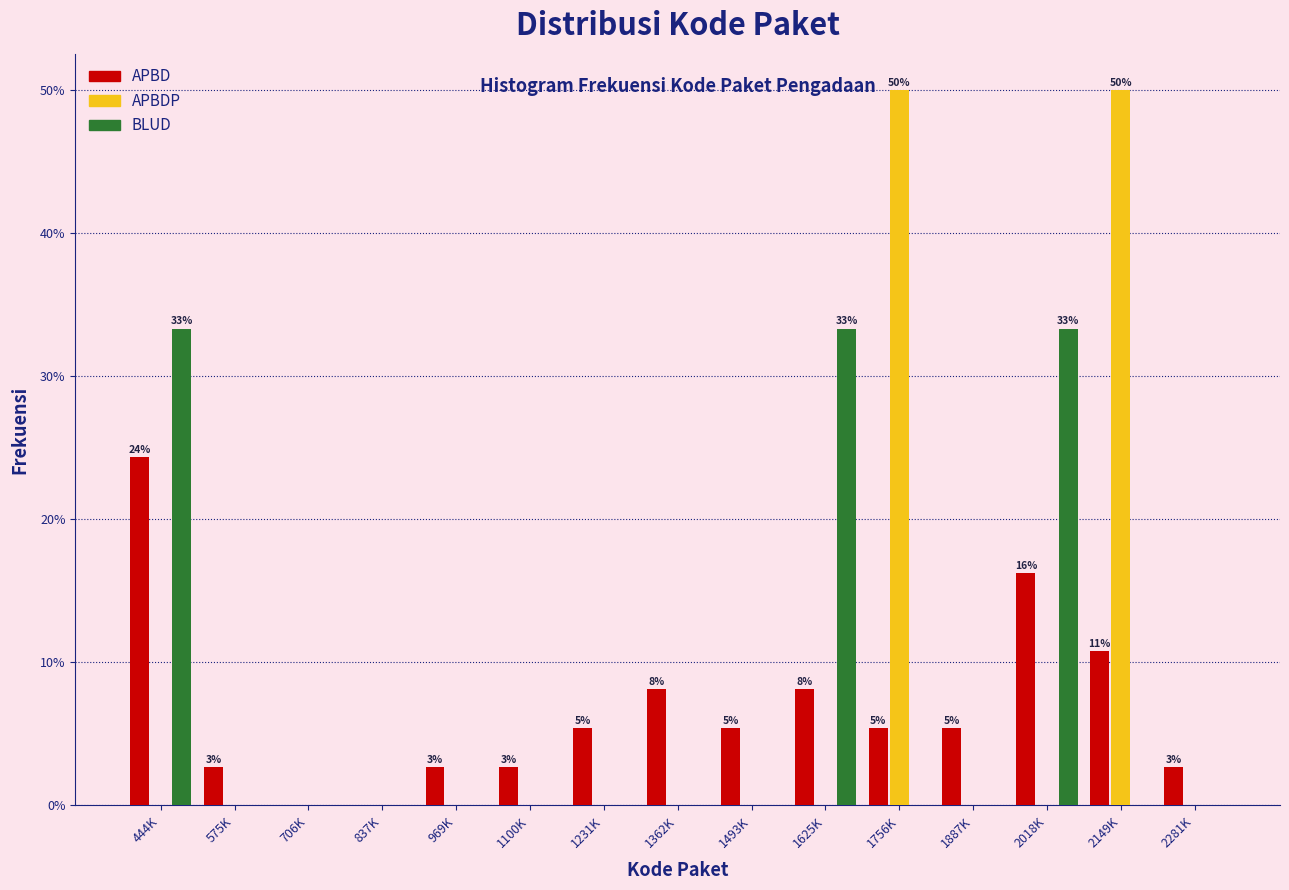

Which series changed the most between 706K and 1756K?

APBDP